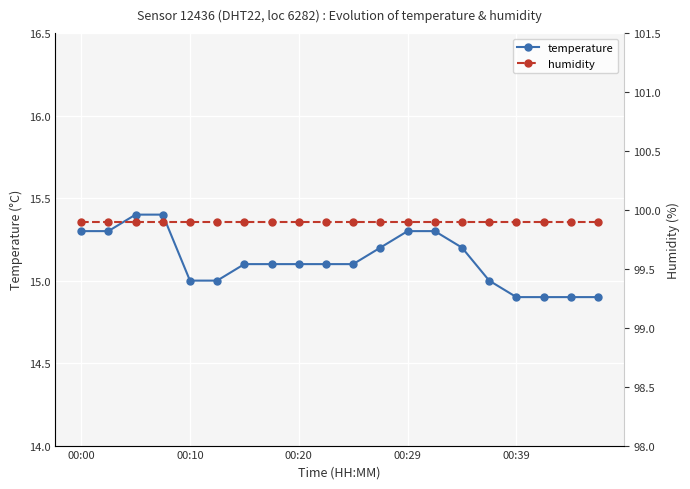

The value of temperature at 00:20 is 15.1. True or false?

True